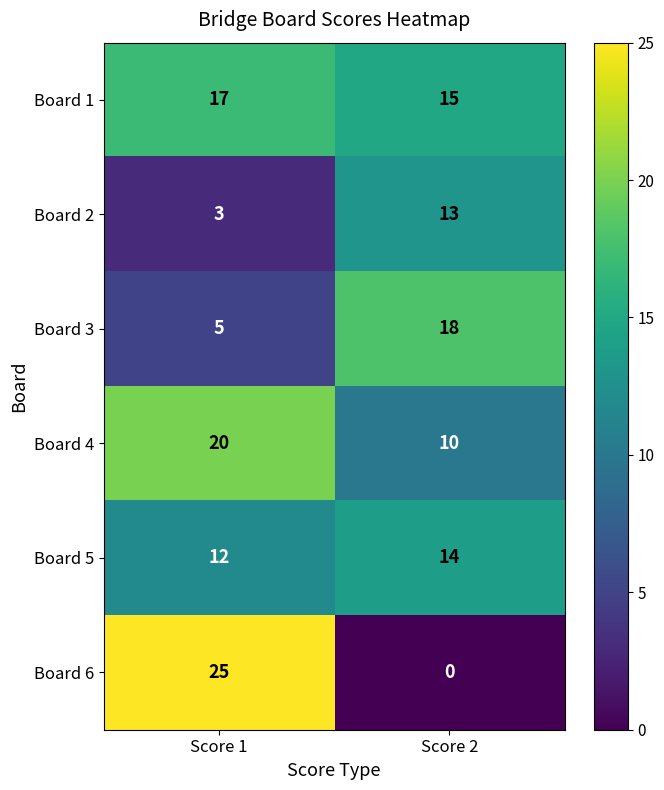

At Score 2, list the series in order from smallest to largest.

Board 6, Board 4, Board 2, Board 5, Board 1, Board 3